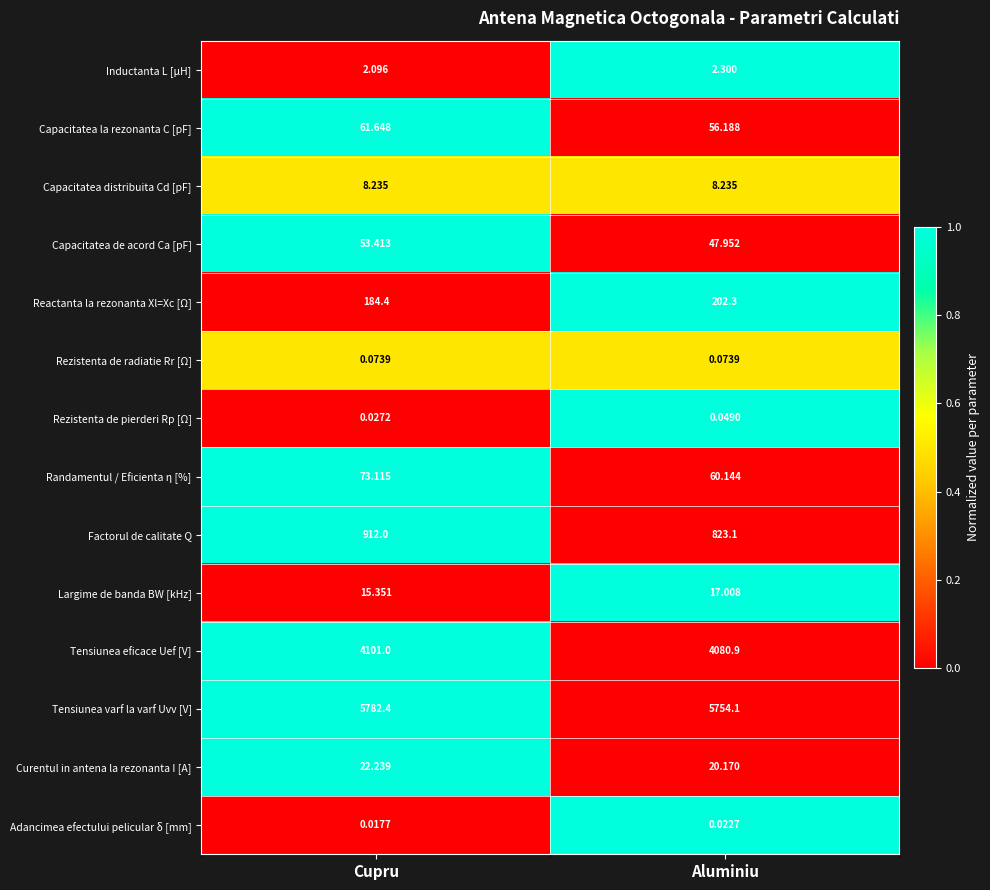

Rank the categories by Largime de banda BW [kHz] value from highest to lowest.

Aluminiu, Cupru